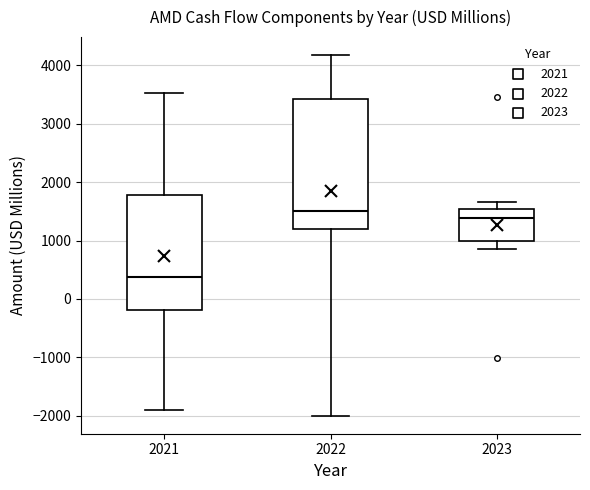

Reading left to right, transcribe this box plot: for each box, give where its median line is, the range the box spans, and where its two whiskers end, as read against the y-axis. The values are not printed on the chart, so give them approximately, as read against the axis.

2021: median 400, box -200 to 1800, whiskers -1900 to 3500
2022: median 1500, box 1200 to 3400, whiskers -2000 to 4200
2023: median 1400, box 1000 to 1500, whiskers 900 to 1700